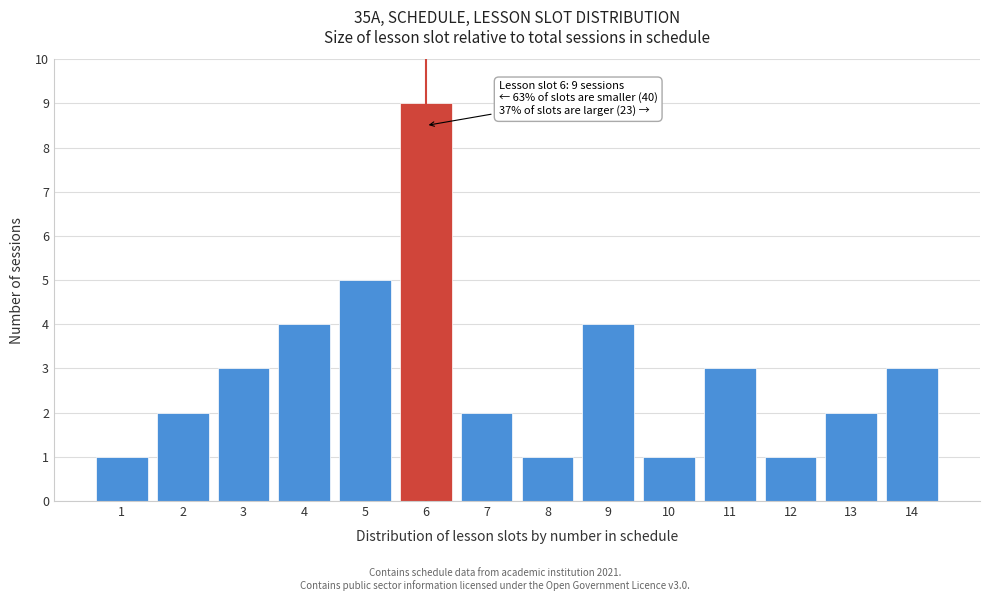

Reading left to right, list all the values displayed in this chart.

1=1	2=2	3=3	4=4	5=5	6=9	7=2	8=1	9=4	10=1	11=3	12=1	13=2	14=3